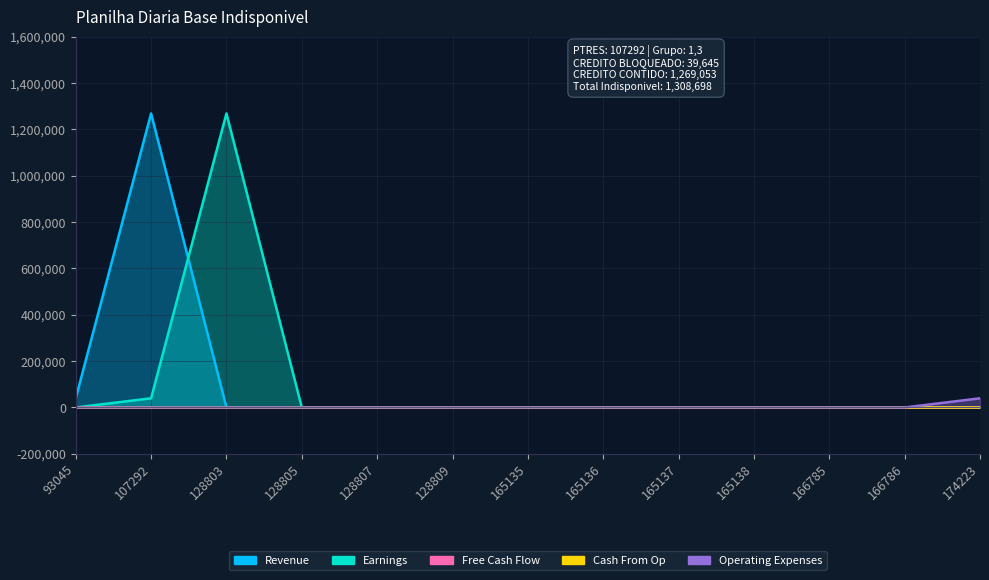

Which series has the largest total across all categories?

Revenue